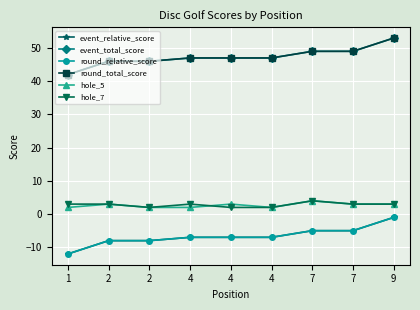

Which series has the largest range (max minus min)?

event_relative_score